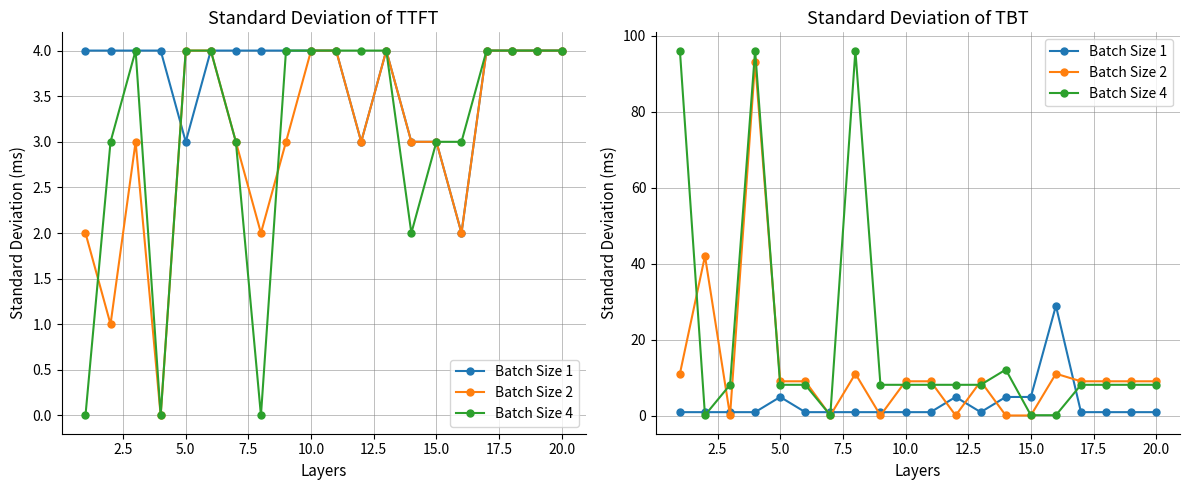

Rank the series by their maximum value, from lowest to highest.

Batch Size 1, Batch Size 2, Batch Size 4